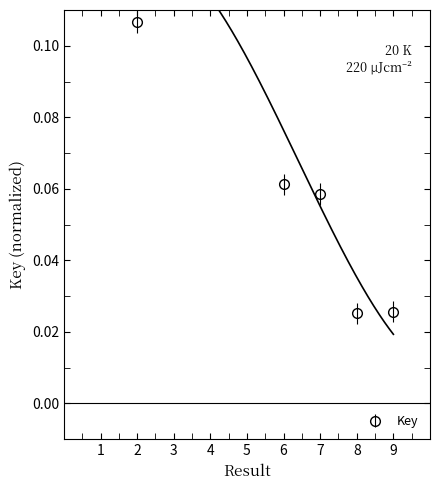

What is the sum of the values at 2 and 7?

0.2